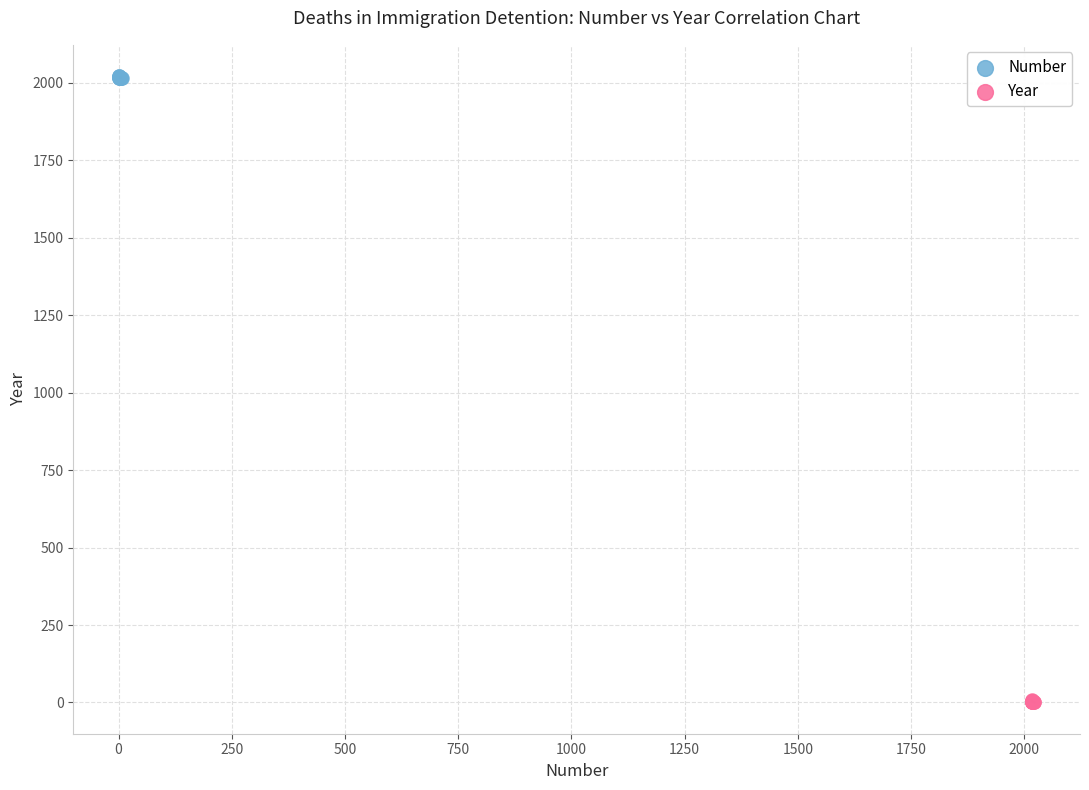

Which series contains the lowest Y value?

Year